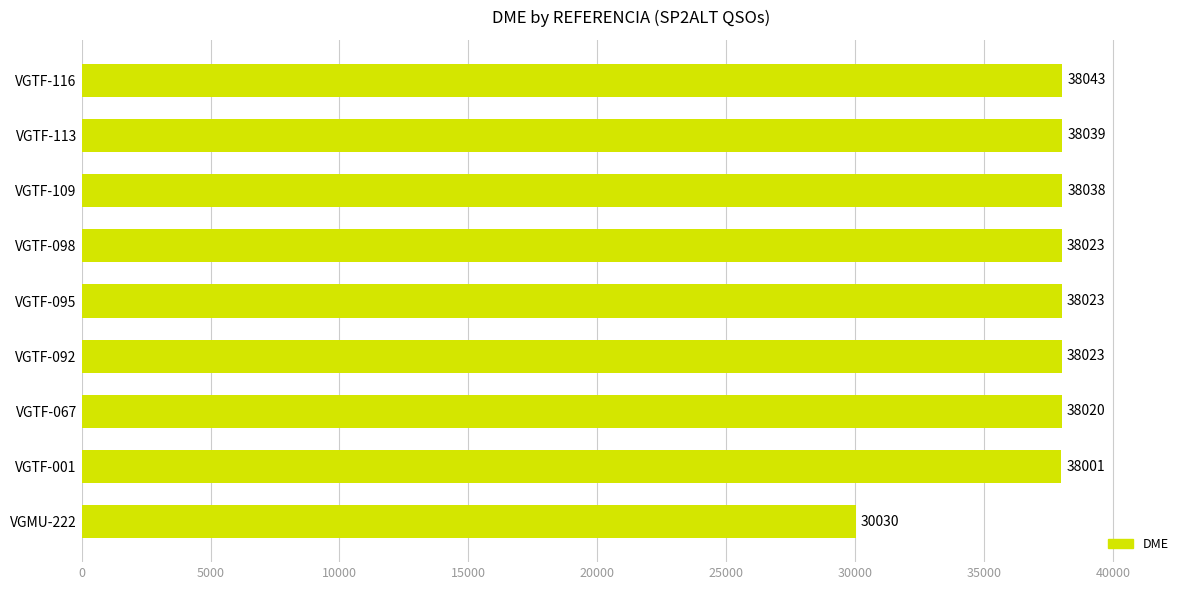

Which label corresponds to the smallest value in the chart?

VGMU-222